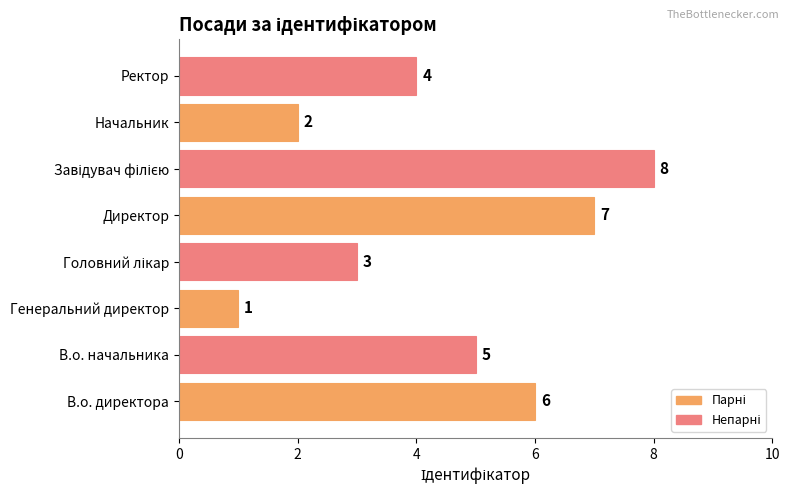

How many values are between 3 and 7?

5